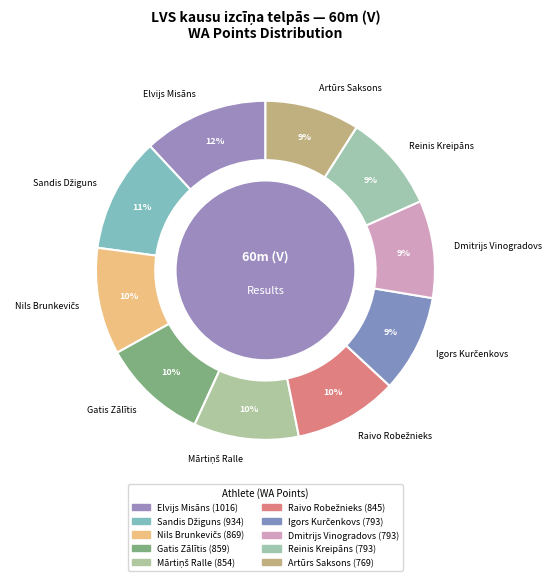

To the nearest percent, what is the average slice percentage?

10%